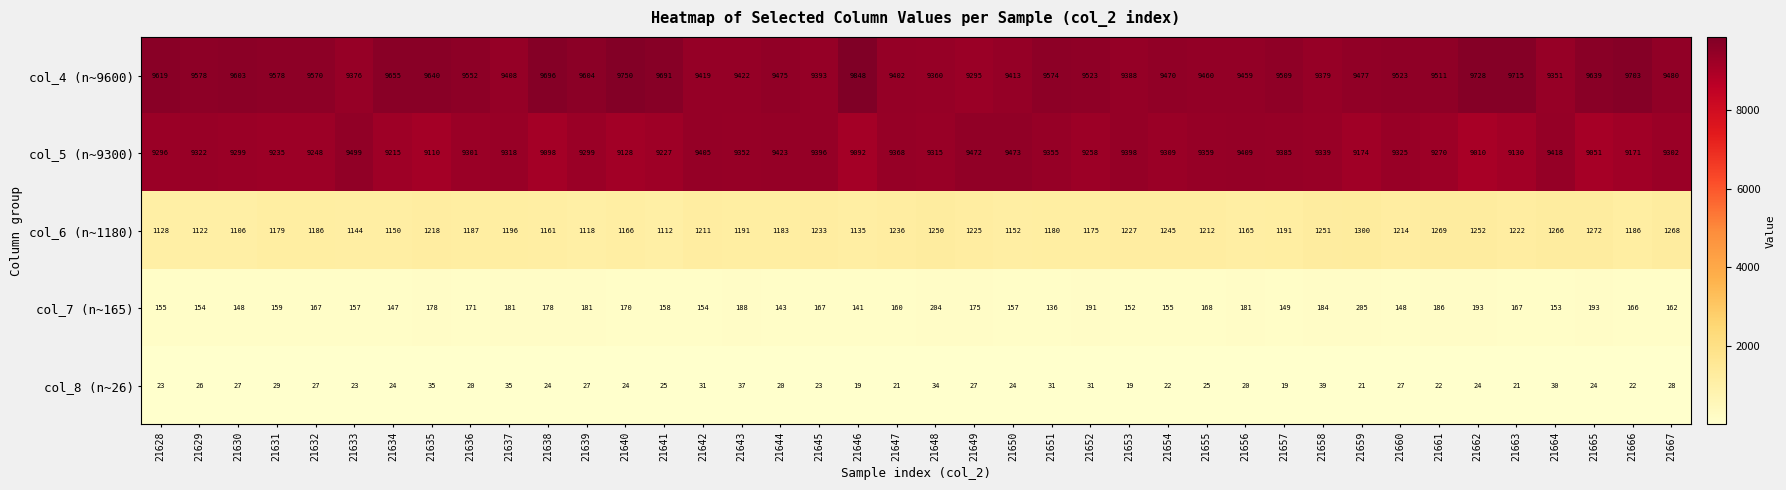

Where does the col_5 (n~9300) series first go above 9309?

21629